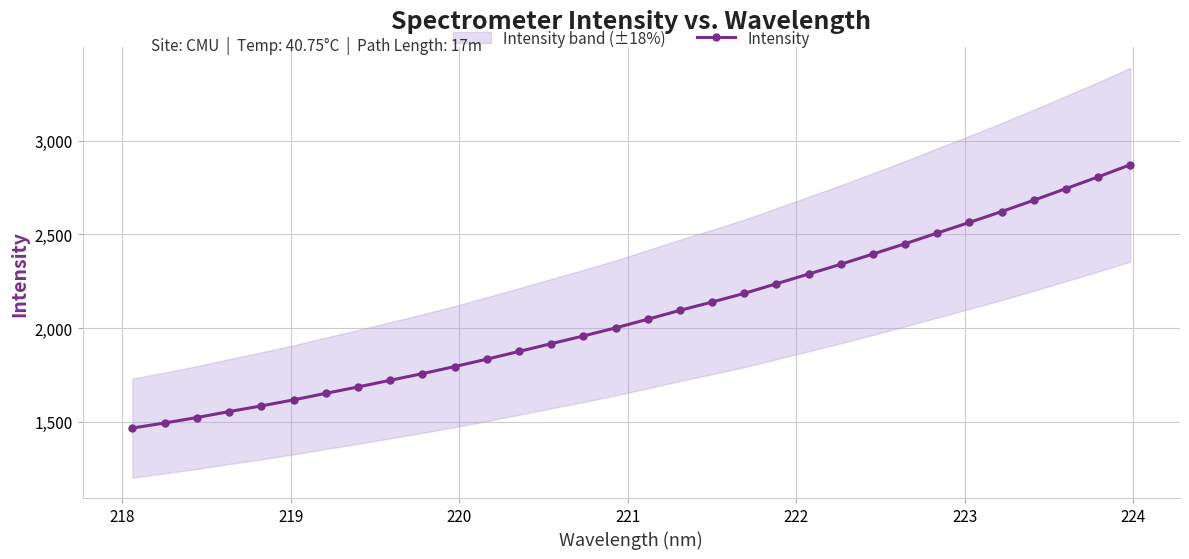

What is the minimum value for Intensity?

1466.5